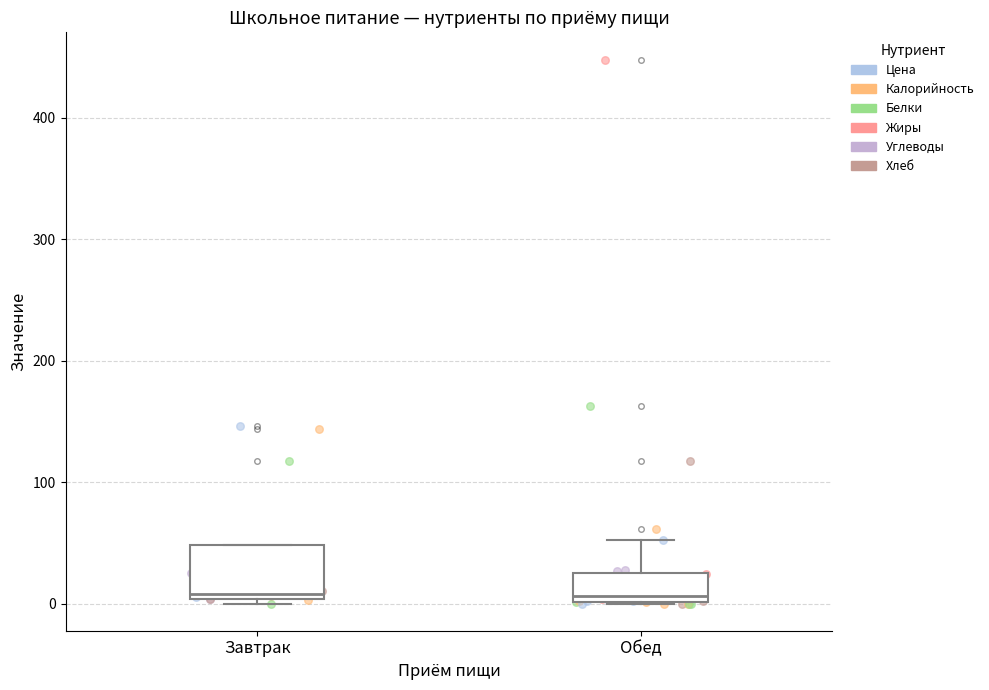

Where does the median line of the box for Обед sit on the y-axis? The values are not printed on the chart, so give them approximately, as read against the axis.

10